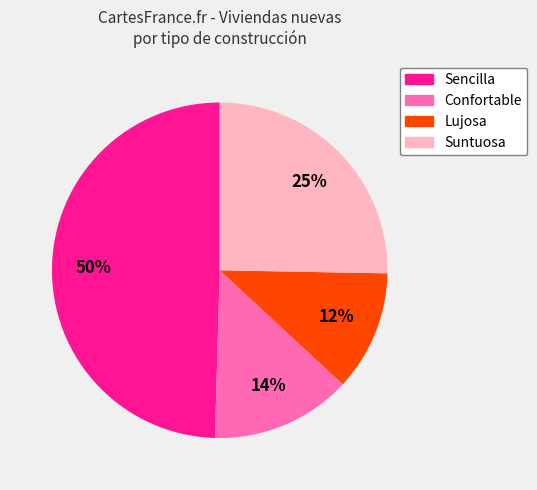

What is the smallest slice in the pie chart?

Lujosa